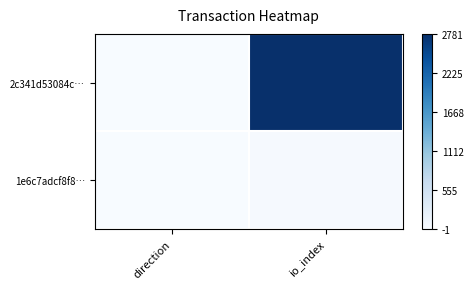

At io_index, list the series in order from largest to smallest.

2c341d53084c…, 1e6c7adcf8f8…